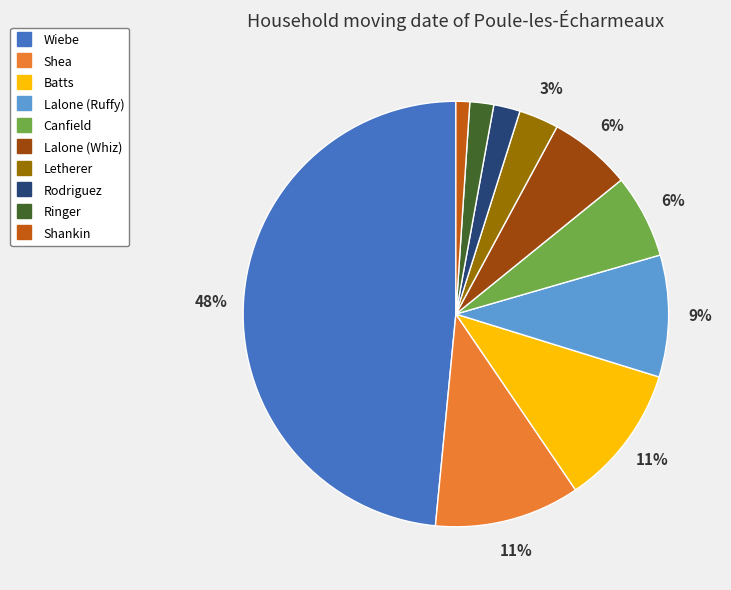

To the nearest percent, what percentage of the pie is Lalone (Ruffy)?

9%